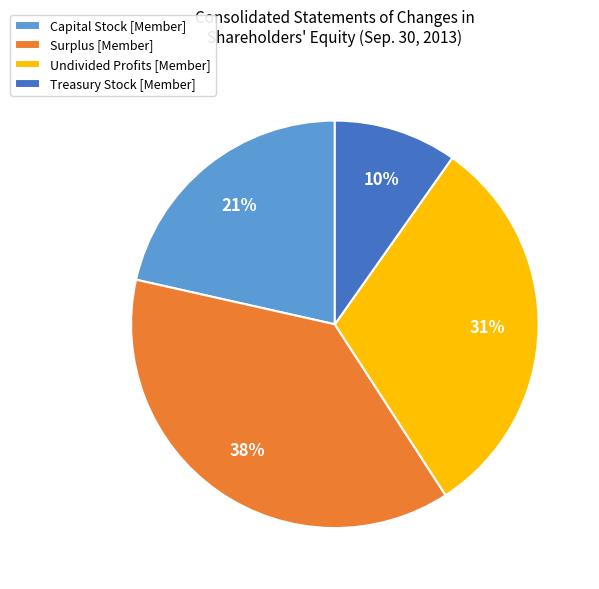

Rank the categories by value from lowest to highest.

Treasury Stock [Member], Capital Stock [Member], Undivided Profits [Member], Surplus [Member]